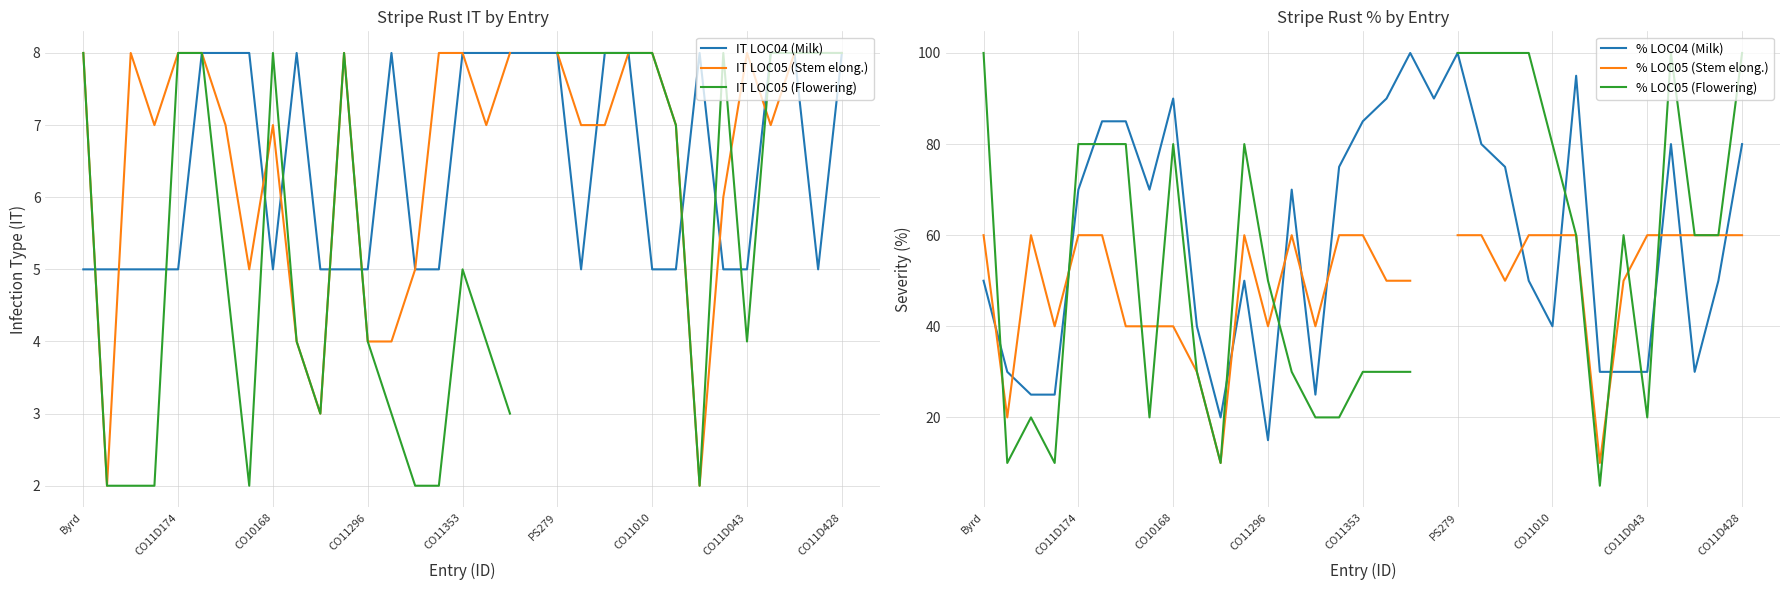

True or false: % LOC05 (Flowering) has a value of 100.0 at 21.

True